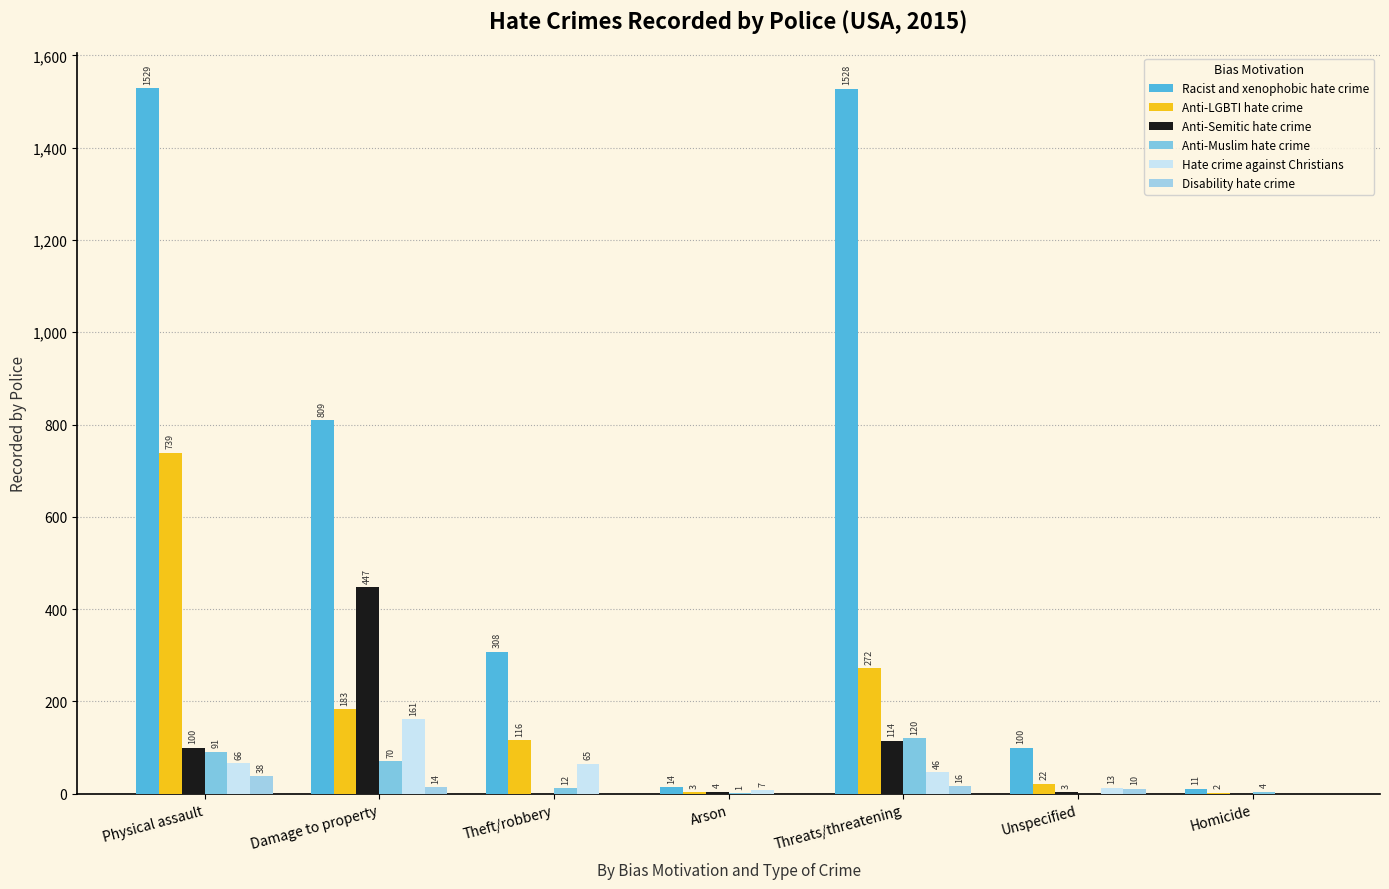

Rank the series by their maximum value, from lowest to highest.

Disability hate crime, Anti-Muslim hate crime, Hate crime against Christians, Anti-Semitic hate crime, Anti-LGBTI hate crime, Racist and xenophobic hate crime